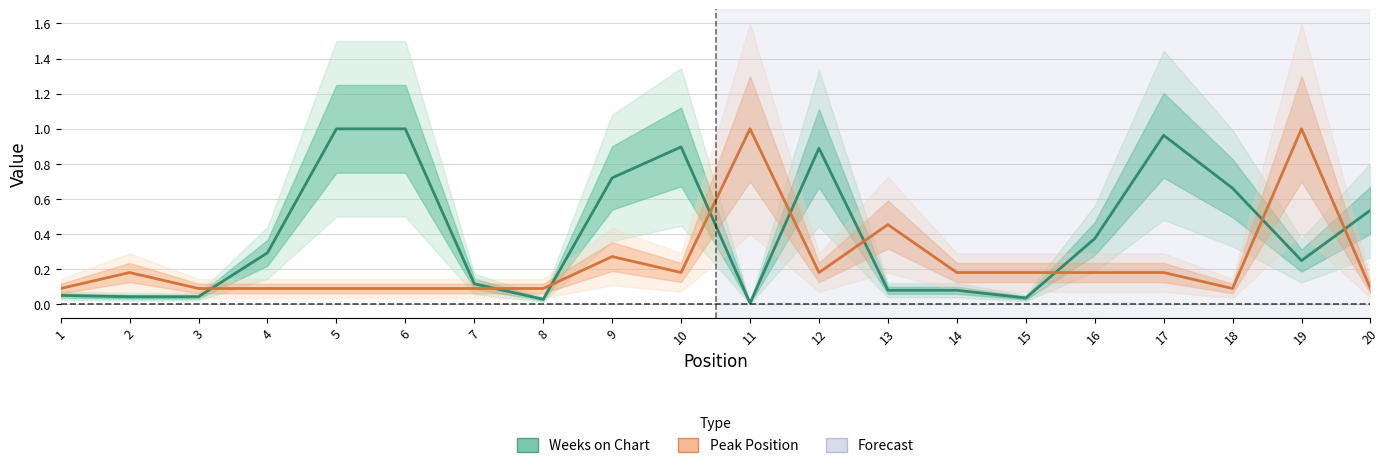

Reading left to right, list all the values displayed in this chart.

Weeks on Chart: 0.1	0.0	0.0	0.3	1.0	1.0	0.1	0.0	0.7	0.9	0.0	0.9	0.1	0.1	0.0	0.4	1.0	0.7	0.2	0.5
Peak Position: 0.1	0.2	0.1	0.1	0.1	0.1	0.1	0.1	0.3	0.2	1.0	0.2	0.5	0.2	0.2	0.2	0.2	0.1	1.0	0.1